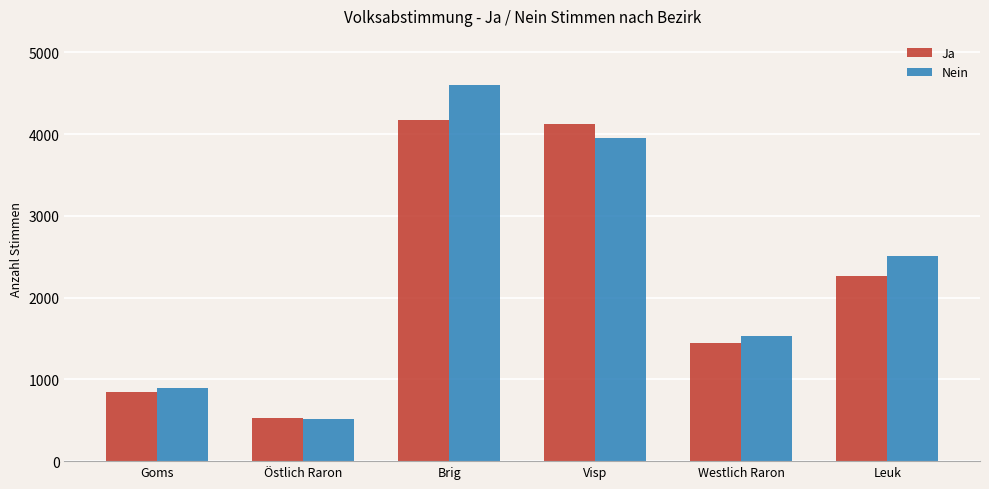

Is it true that Nein equals 4604 at Brig?

True